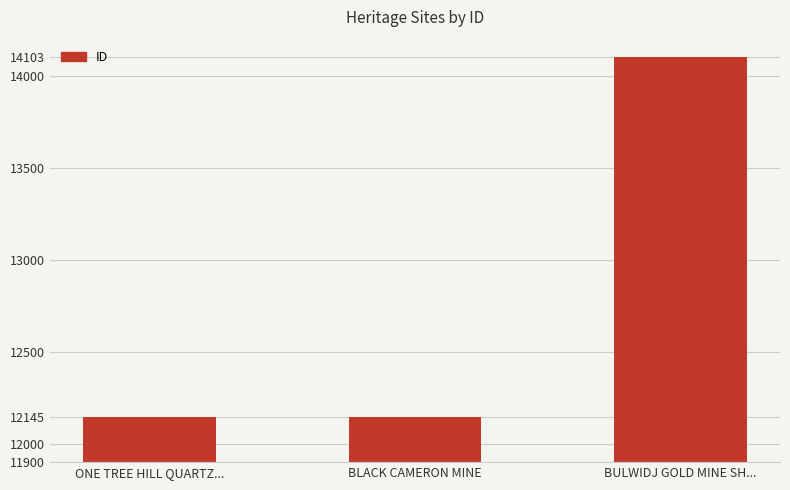

What is the sum of all values?

38392